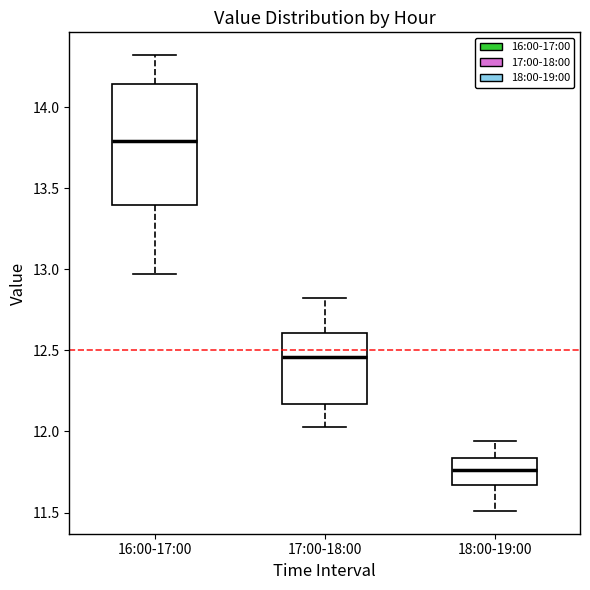

Reading left to right, transcribe this box plot: for each box, give where its median line is, the range the box spans, and where its two whiskers end, as read against the y-axis. The values are not printed on the chart, so give them approximately, as read against the axis.

16:00-17:00: median 13.80, box 13.40 to 14.15, whiskers 12.95 to 14.30
17:00-18:00: median 12.45, box 12.15 to 12.60, whiskers 12.05 to 12.80
18:00-19:00: median 11.75, box 11.65 to 11.85, whiskers 11.50 to 11.95